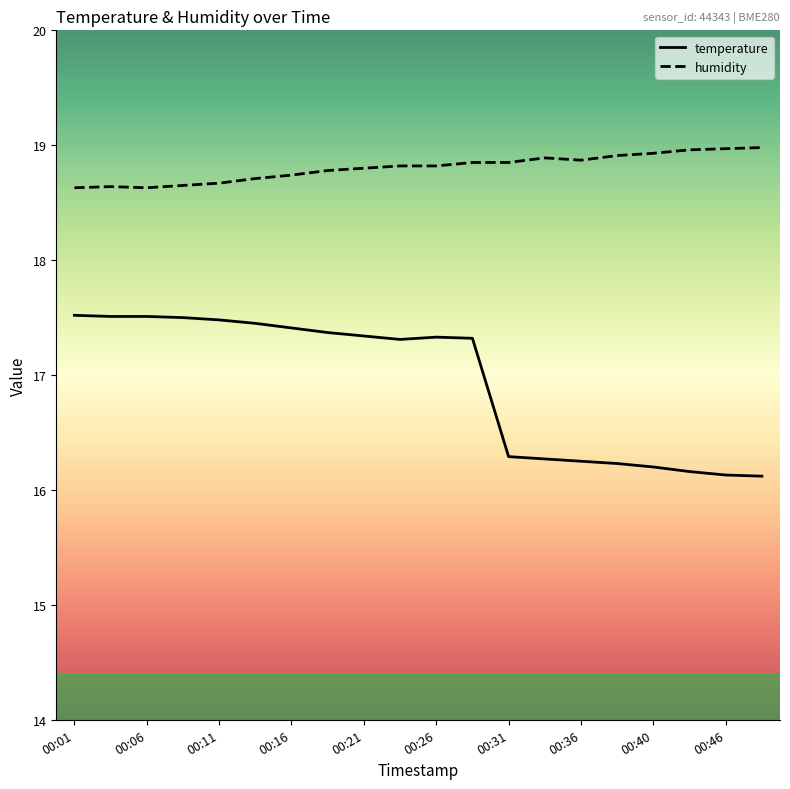

Which series has the largest total across all categories?

humidity